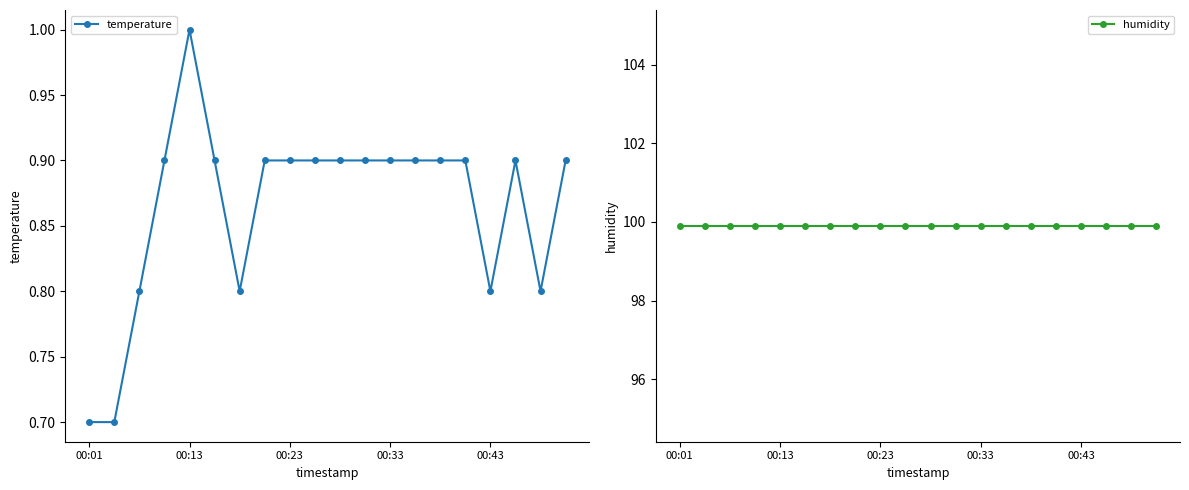

At which category does temperature reach its first local peak?

00:13